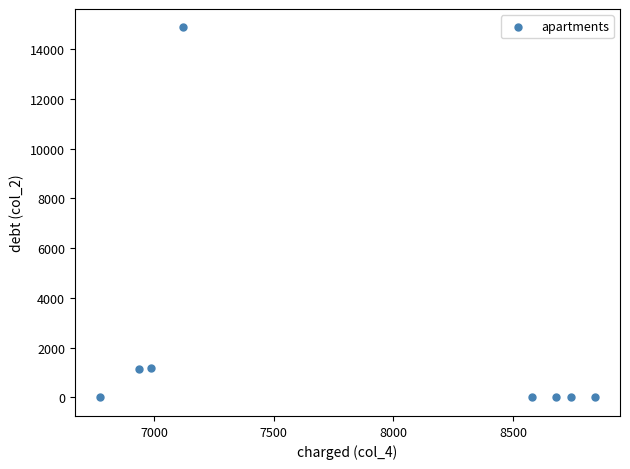

What is the average X value?

7832.9